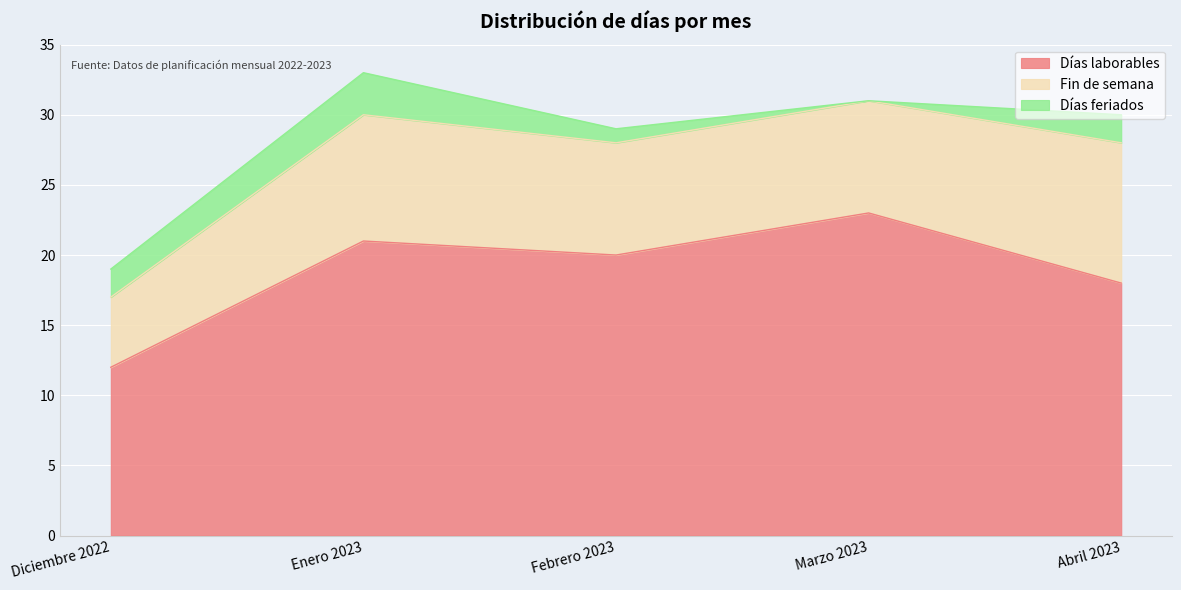

What is the value of the Fin de semana point at the 4th from the left?

8